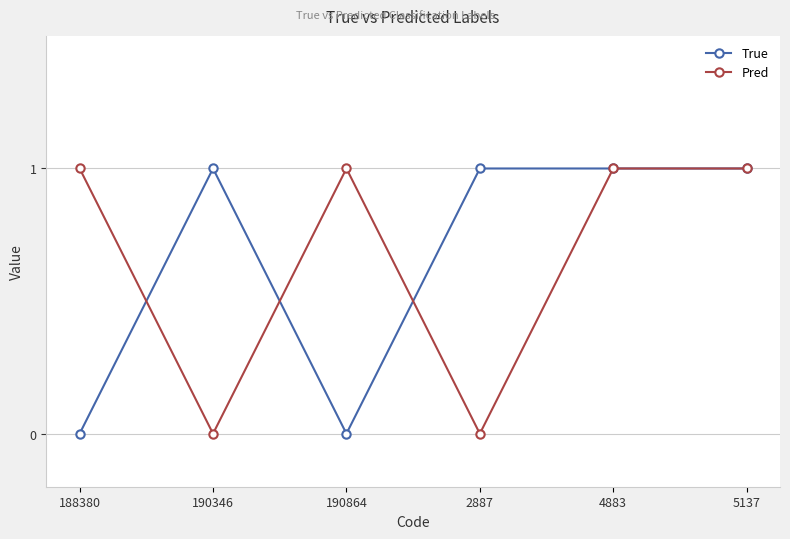

Where is the first local maximum for Pred?

190864